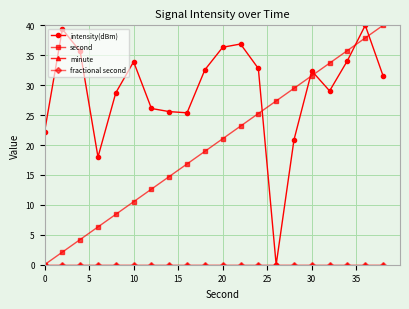

Where does the second series first go above 21?

20